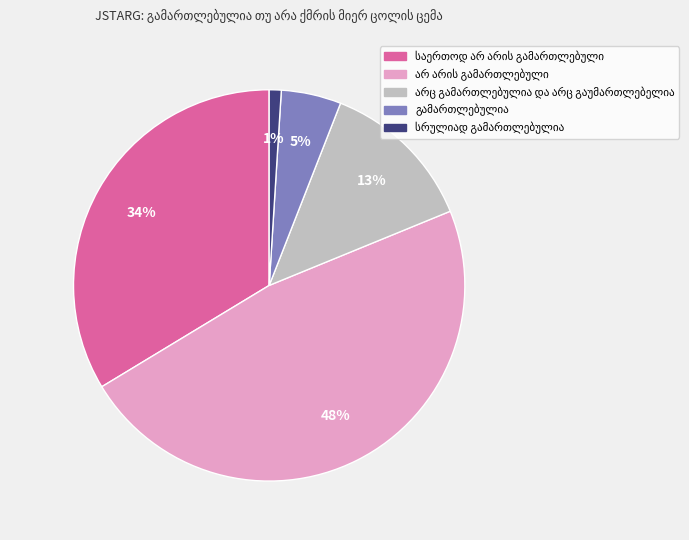

Does any single category account for the majority?

No